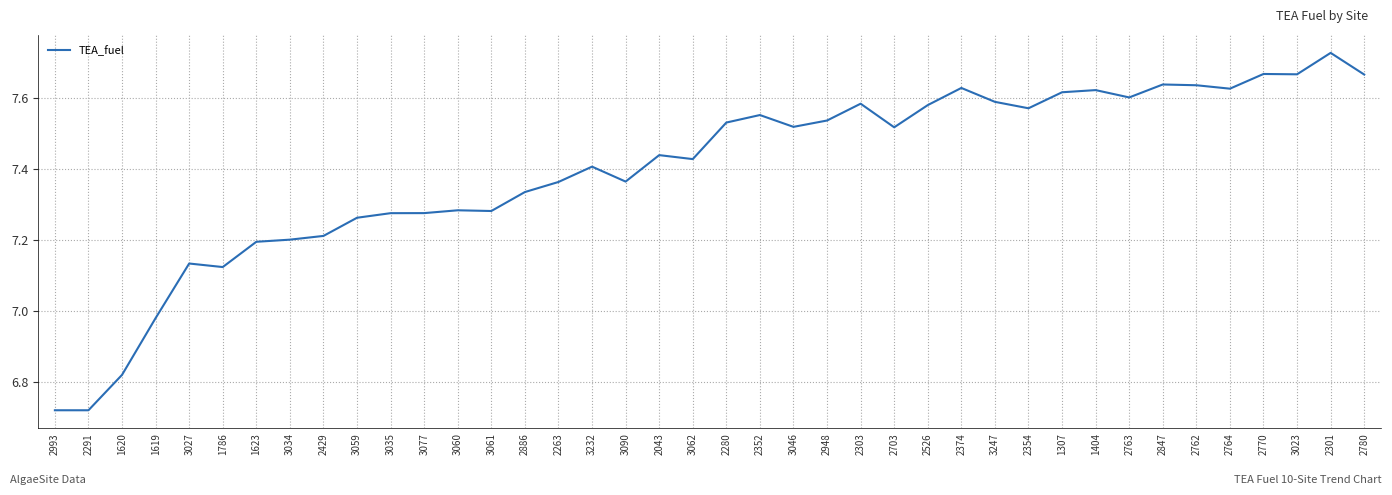

At which category does the chart reach its peak across all series?

2301